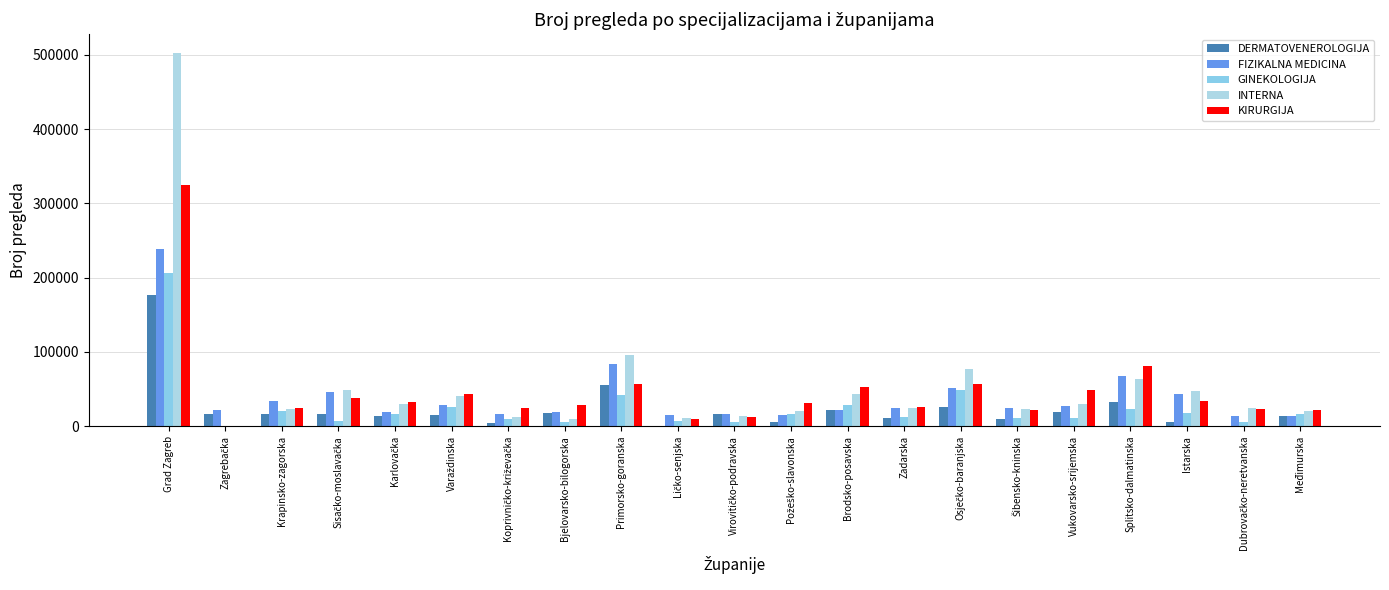

Count the number of categories in the chart.

21